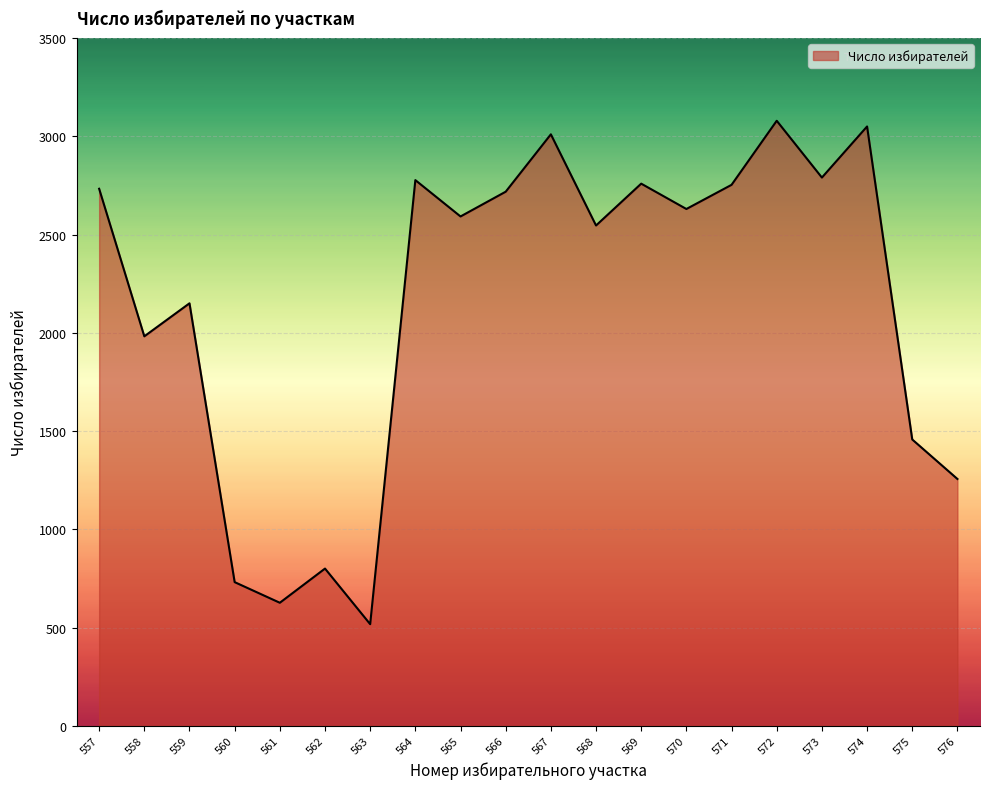

How many lines are shown in the chart?

1